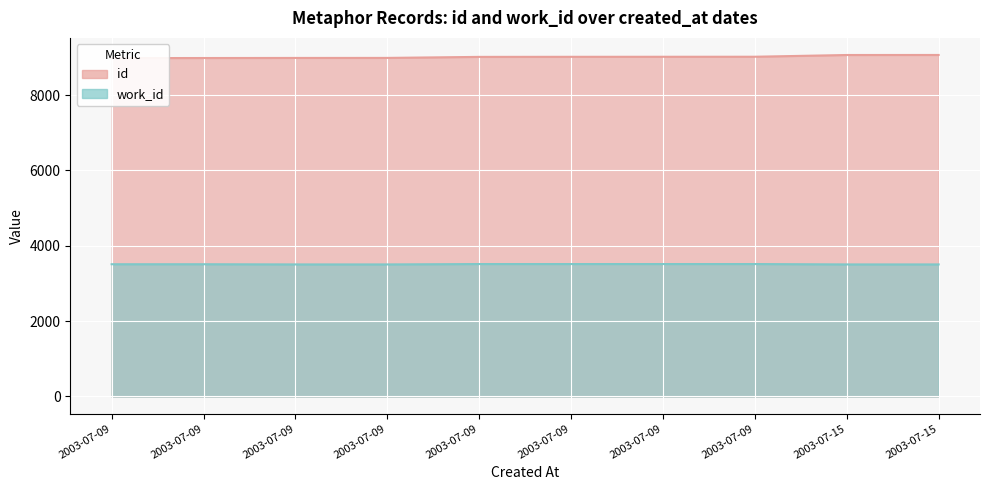

Which series has the widest spread of values?

id